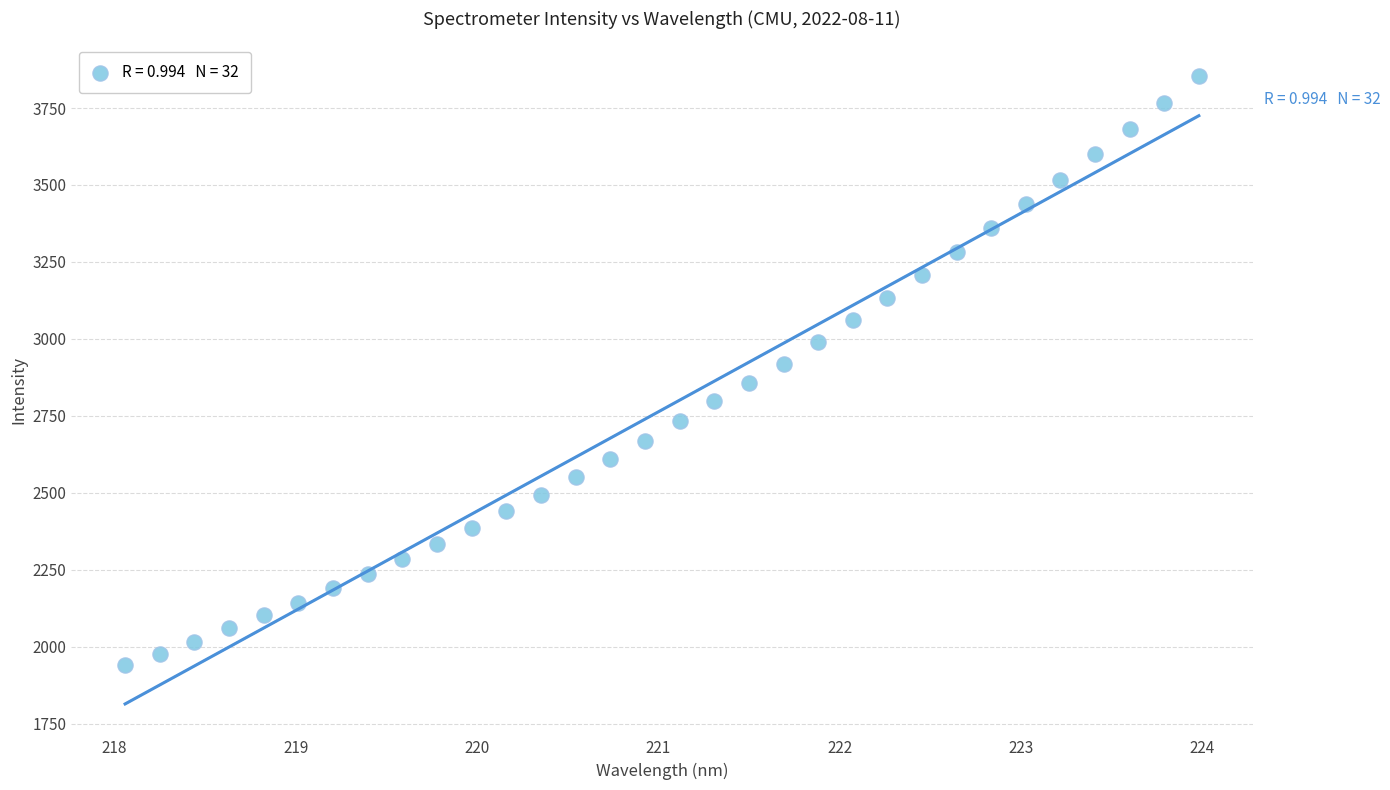

What is the range of Y values (max minus min)?

1916.7